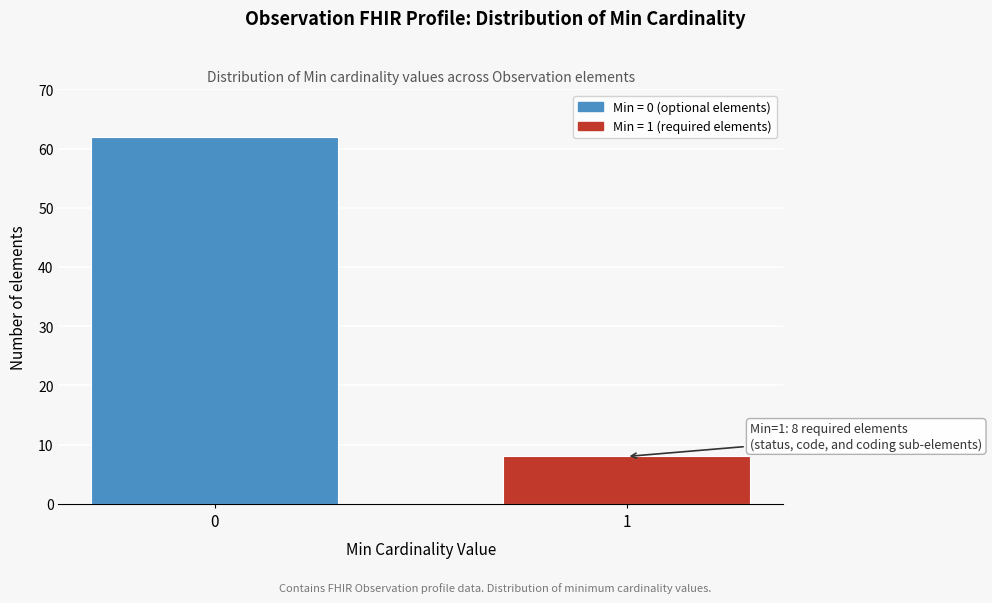

Reading right to left, list all the values displayed in this chart.

8	62